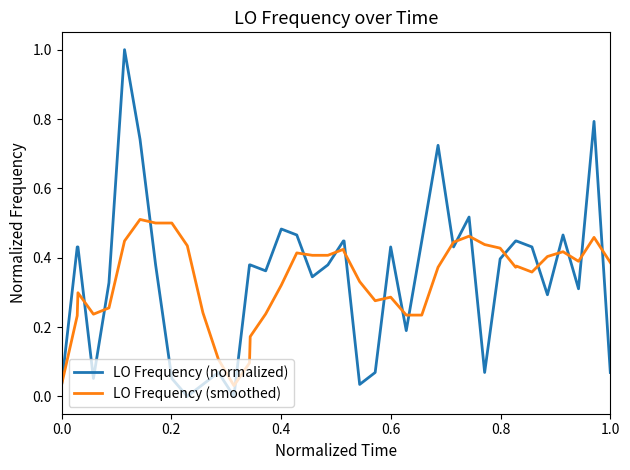

Which series has the largest total across all categories?

LO Frequency (normalized)